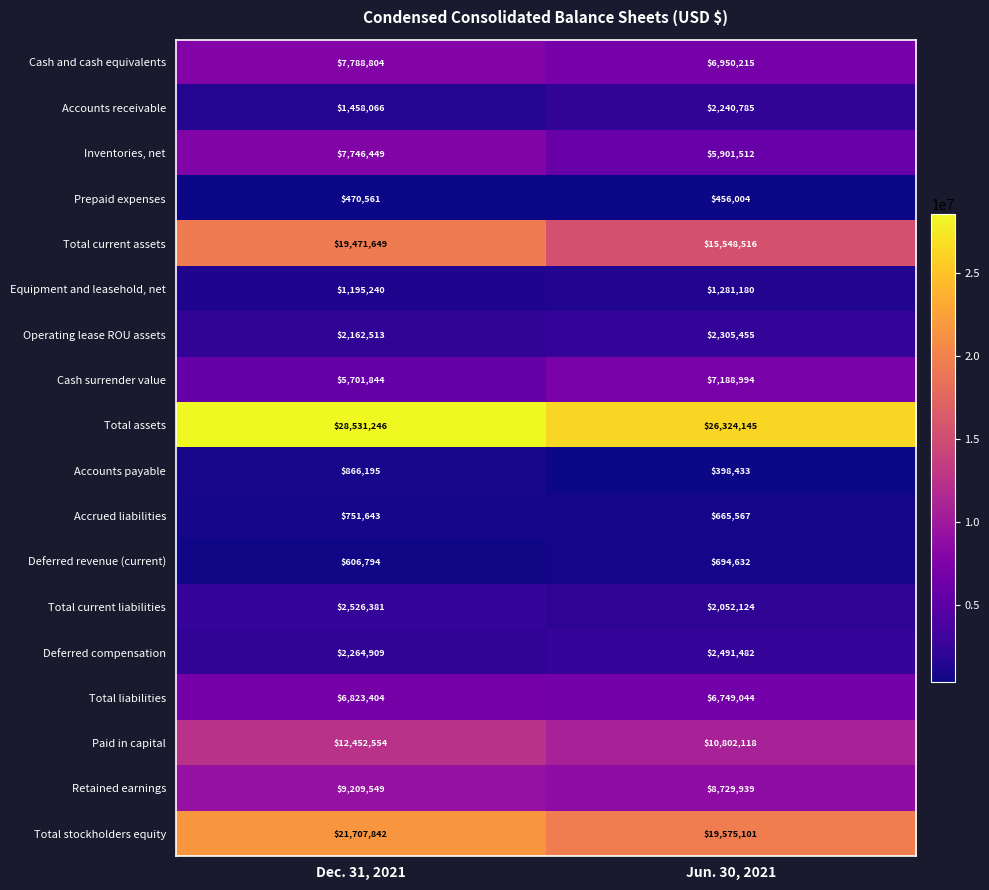

Is it true that Accrued liabilities equals 751643 at Dec. 31, 2021?

True